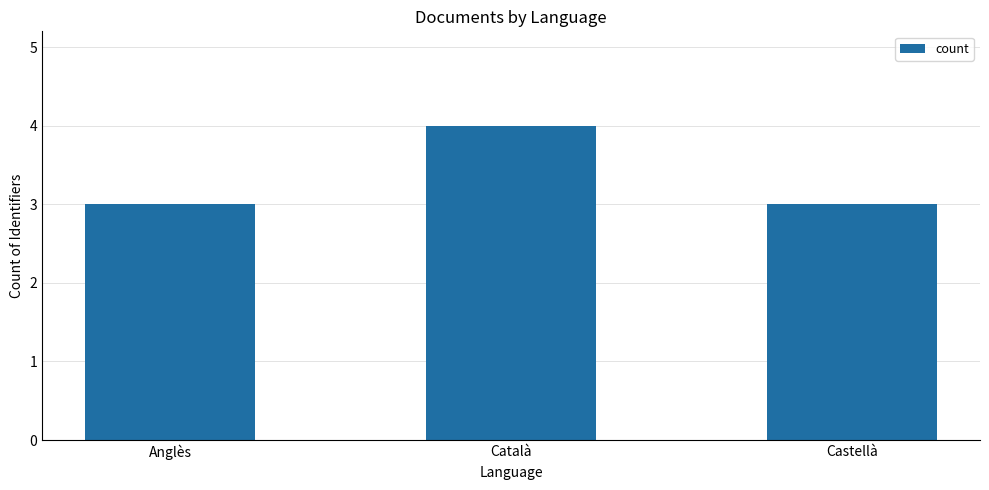

Reading left to right, extract all data points from this chart.

3	4	3